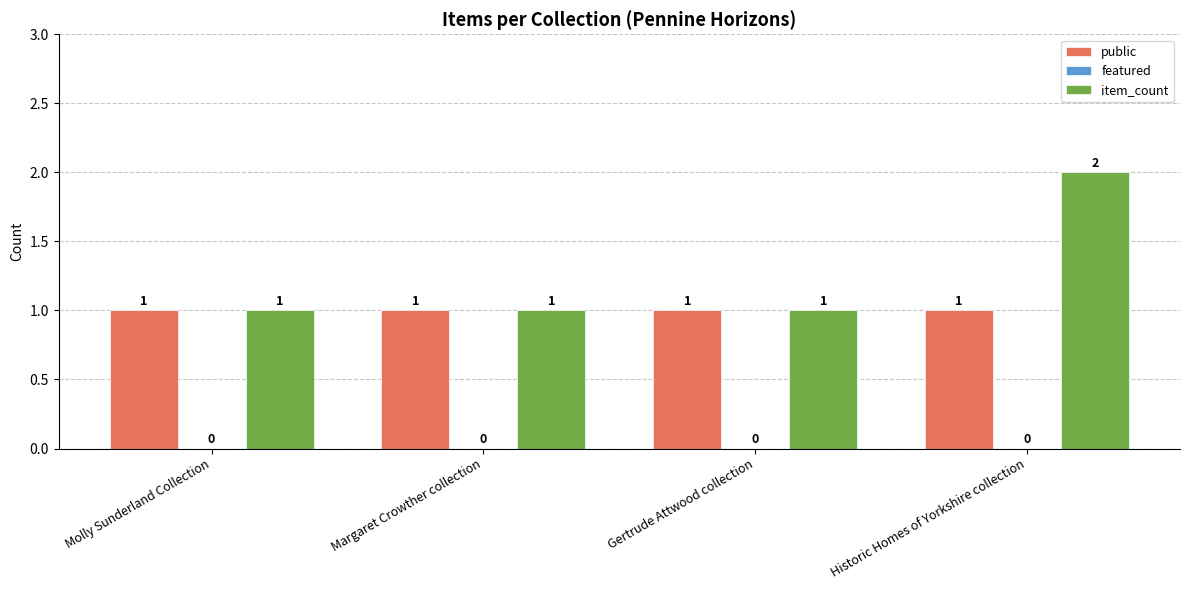

Does the chart contain any negative values?

No